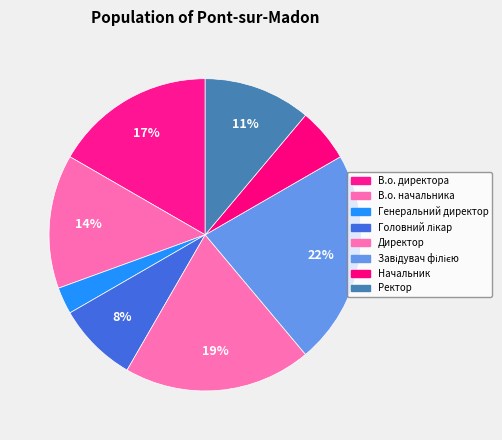

What is the ratio of the value at Ректор to the value at В.о. начальника?

0.8